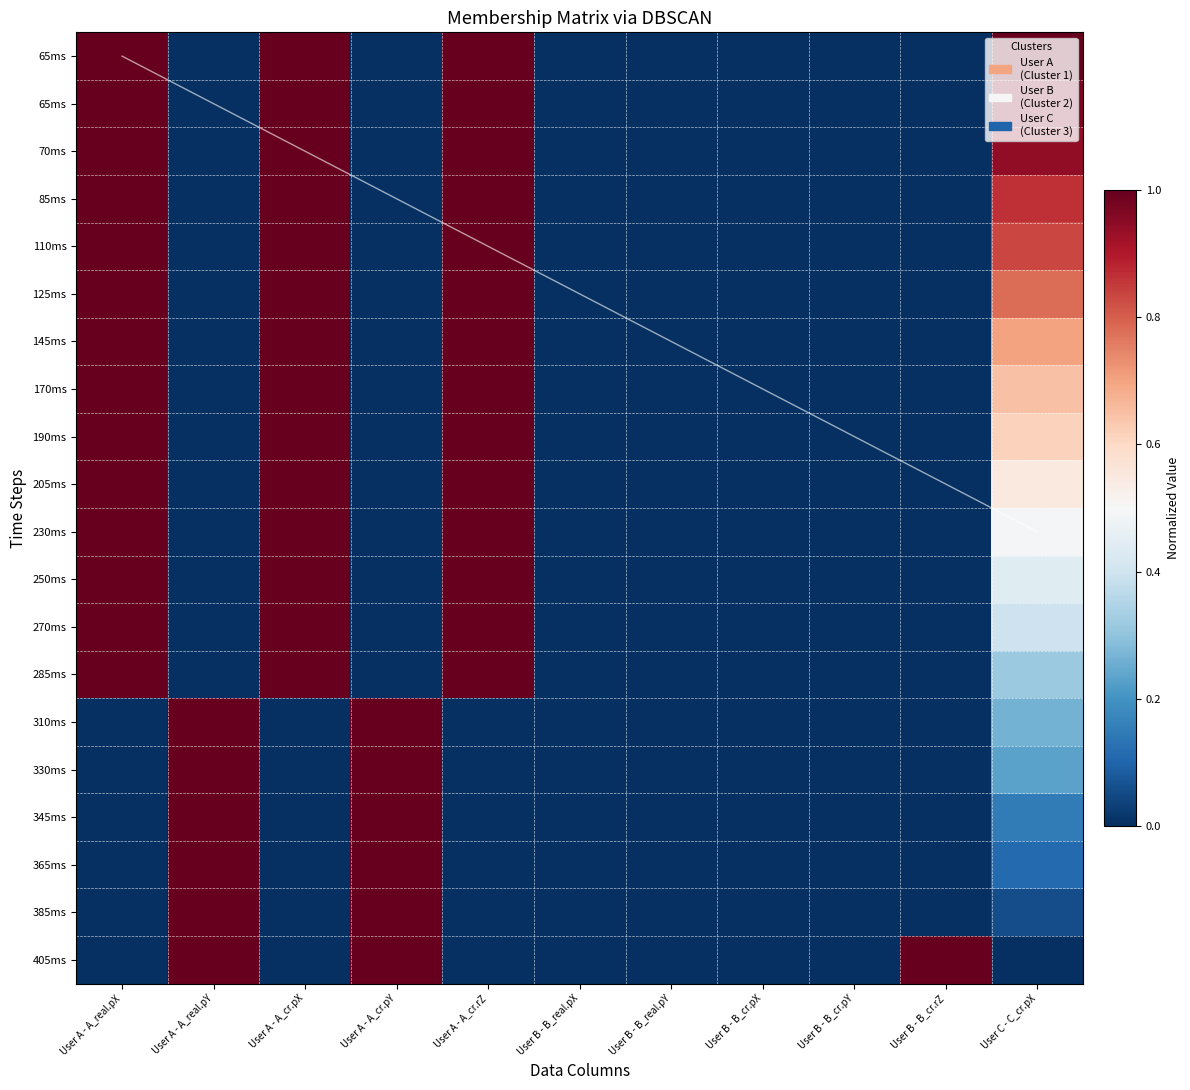

What is the difference between the highest and lowest values at User A - A_cr.pX?

1.0